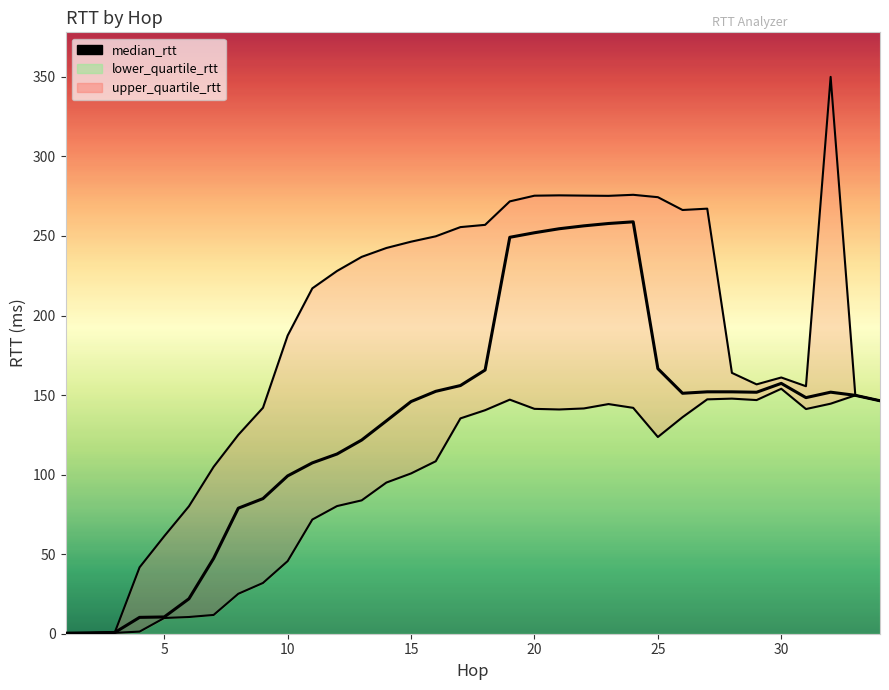

At 16, list the series in order from largest to smallest.

median_rtt, lower_quartile_rtt